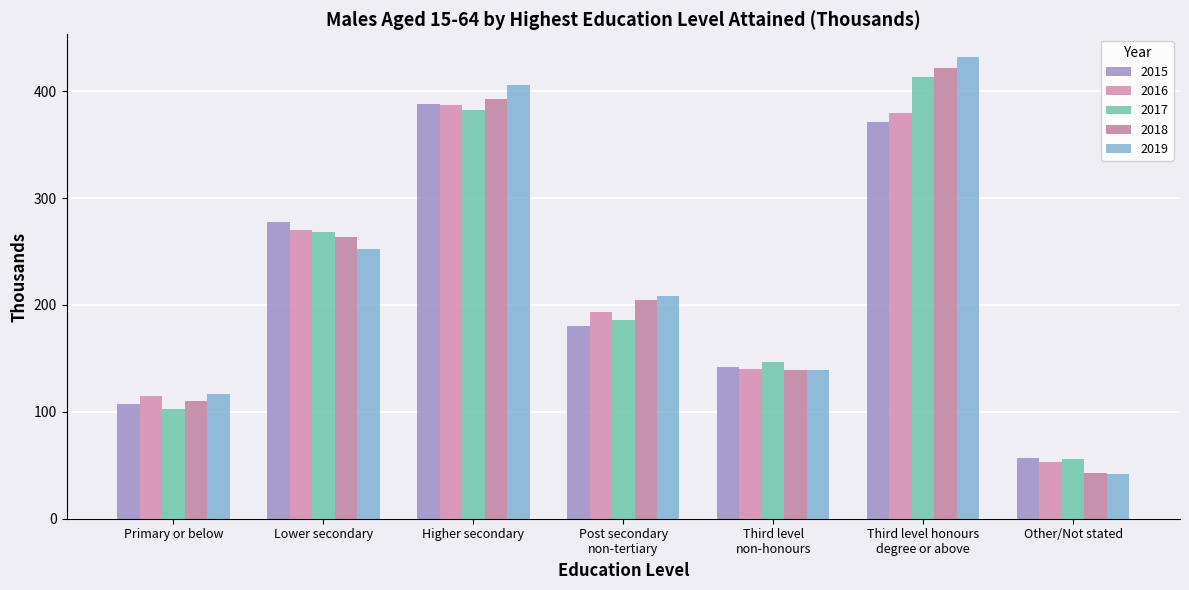

The 2015 series shows 388.4 at Higher secondary. True or false?

True